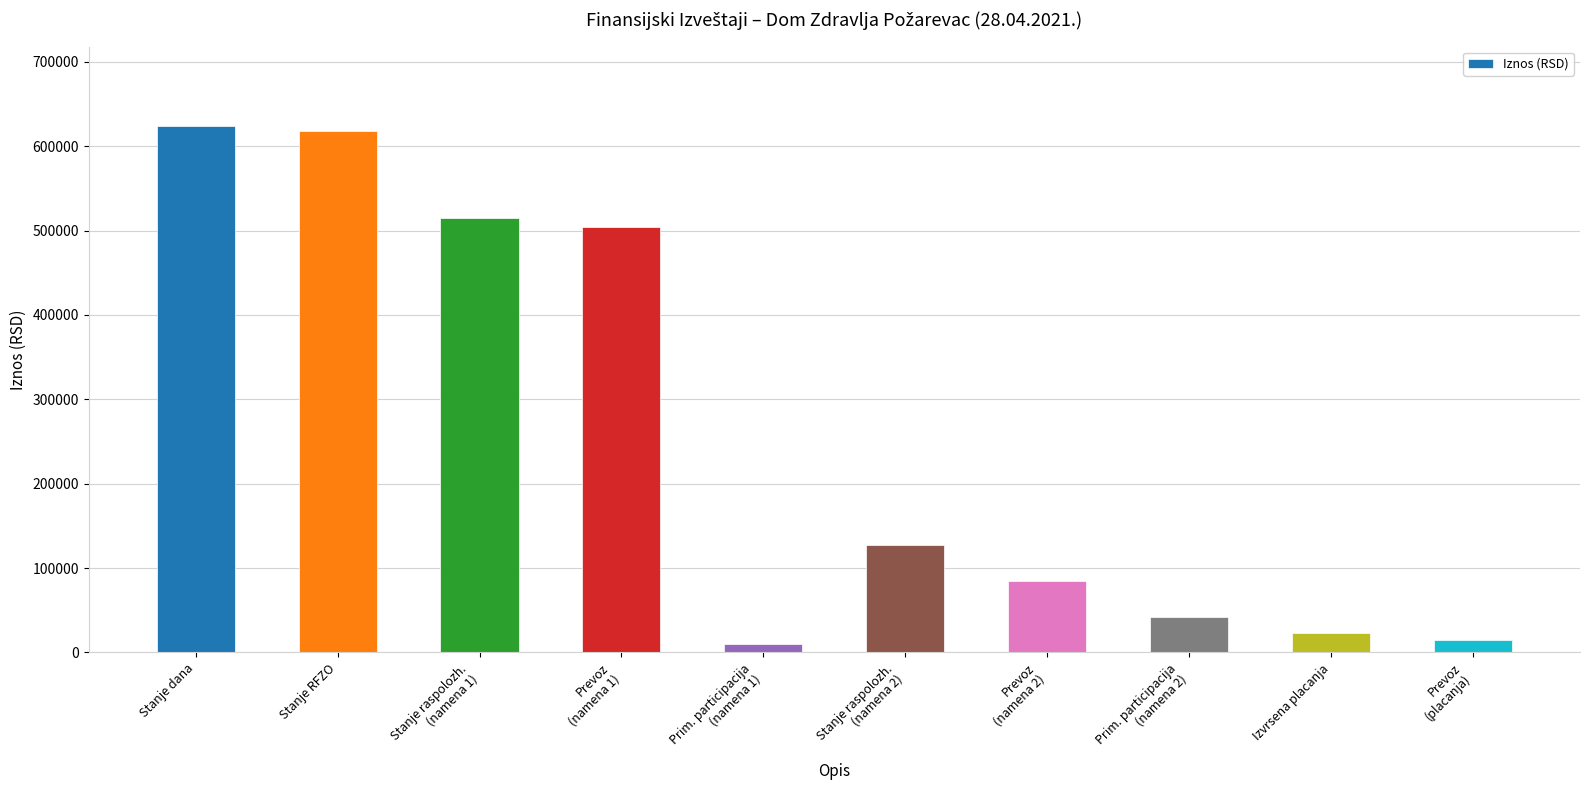

Reading right to left, extract all data points from this chart.

14545.0	23210.6	42124.2	84671.9	126796.0	9989.2	504494.0	514483.2	618068.7	624267.7